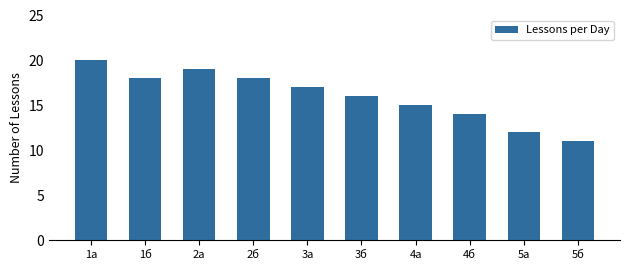

What is the approximate value at 4а?

15